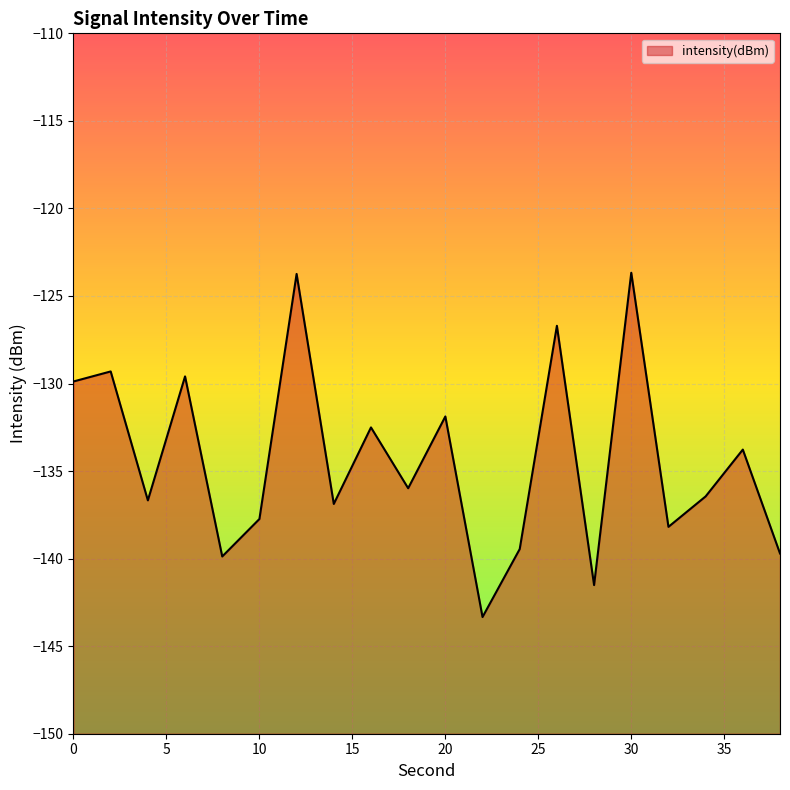

True or false: the data shows -33.0 at 22.

False